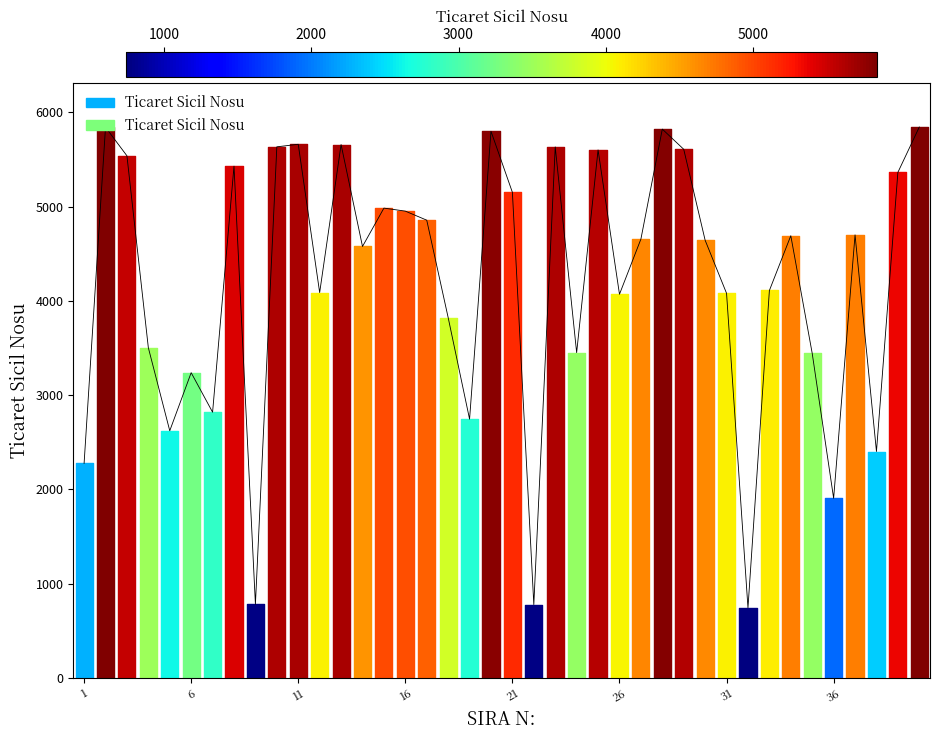

Reading left to right, list all the values displayed in this chart.

1=2275	2=5841	3=5538	4=3502	5=2621	6=3237	7=2818	8=5428	9=780	10=5633	11=5660	12=4087	13=5657	14=4576	15=4983	16=4951	17=4855	18=3822	19=2744	20=5798	21=5150	22=777	23=5632	24=3450	25=5600	26=4069	27=4654	28=5821	29=5607	30=4642	31=4079	32=743	33=4109	34=4690	35=3442	36=1905	37=4699	38=2401	39=5362	40=5843